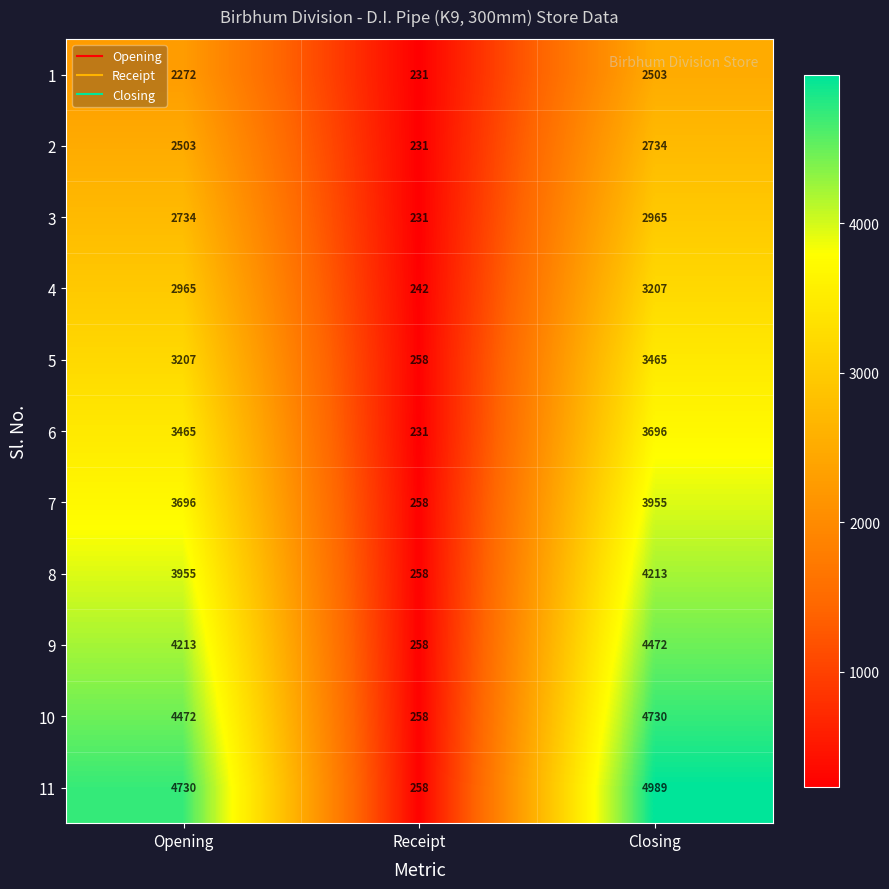

Which label corresponds to the largest value in the chart?

Closing